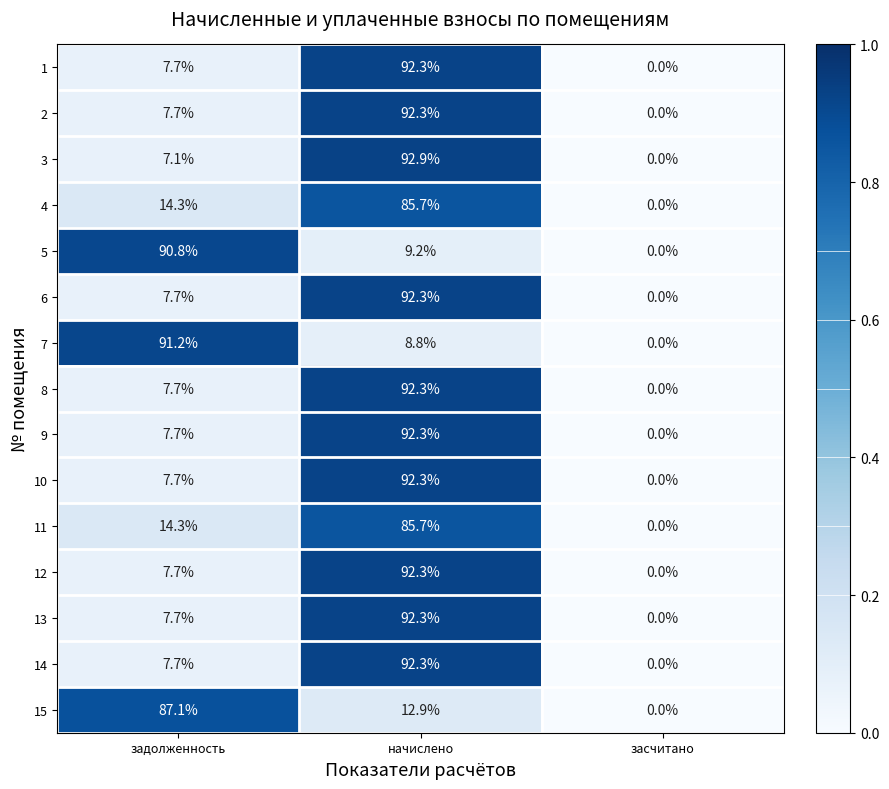

At which category is the sum across all series the highest?

начислено